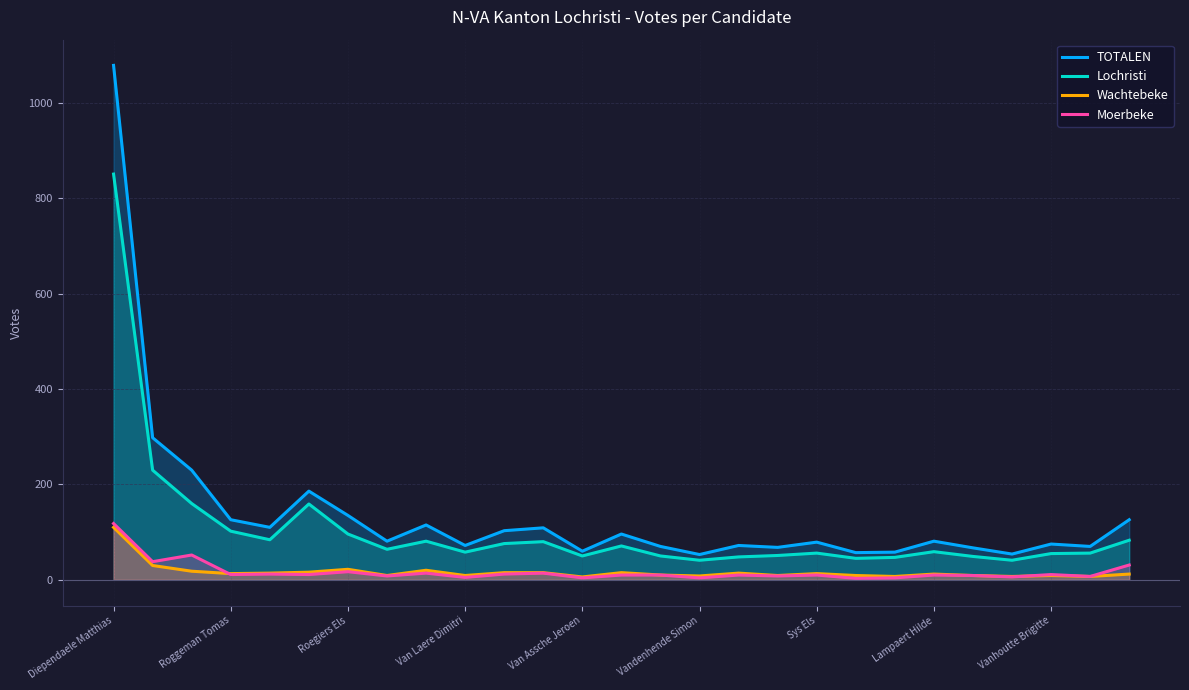

At which category is the sum across all series the highest?

Diependaele Matthias